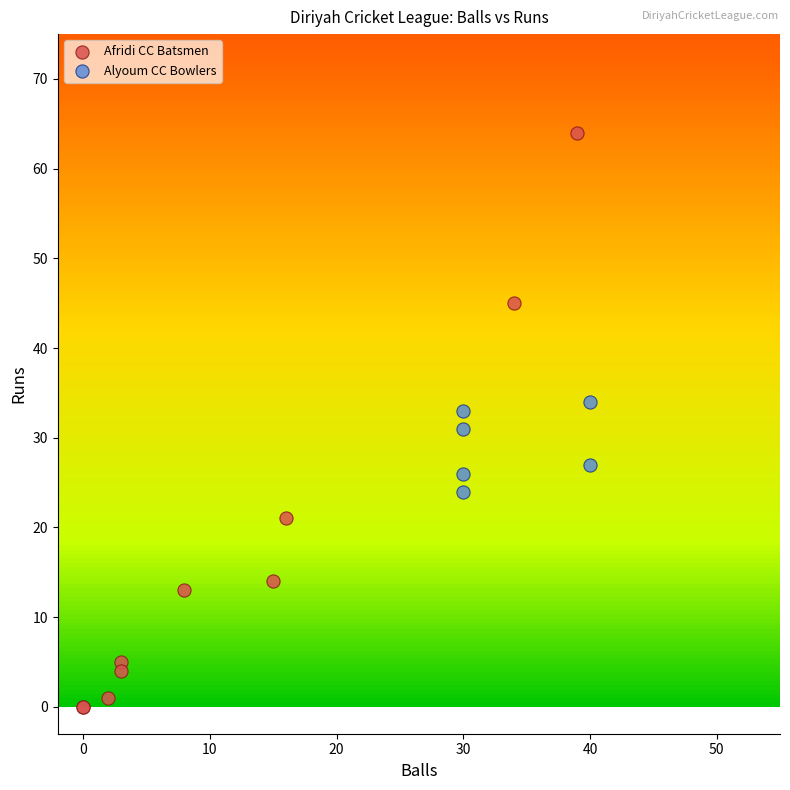

Which series reaches the minimum Y coordinate?

Afridi CC Batsmen